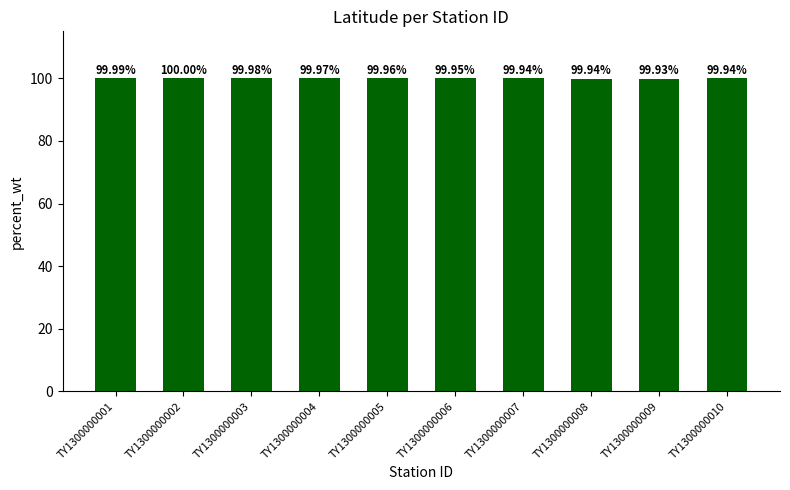

What is the value of the 8th bar from the left?

99.9